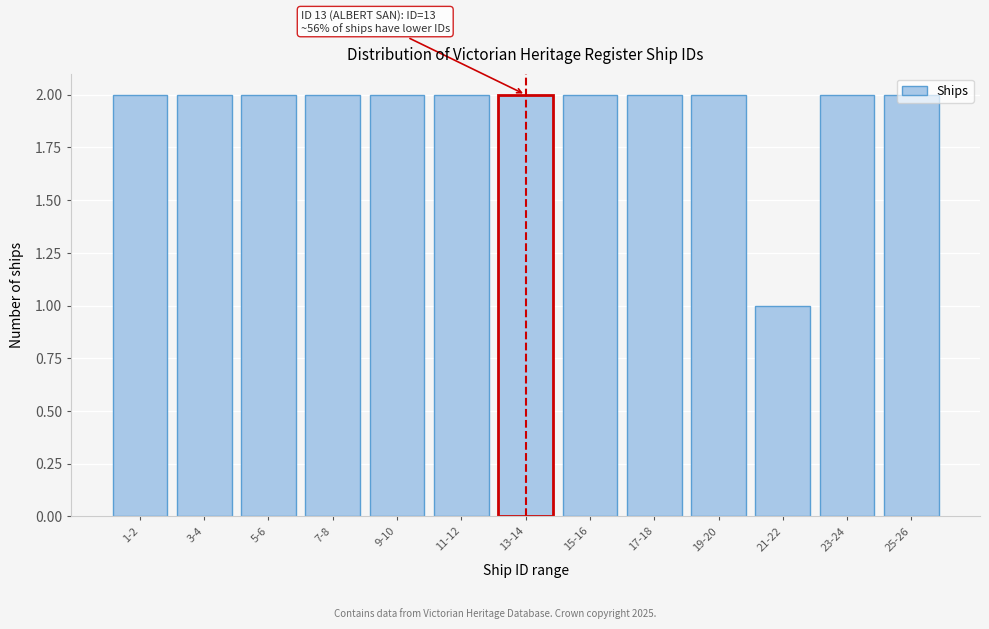

What is the value of the 11th bar from the left?

1